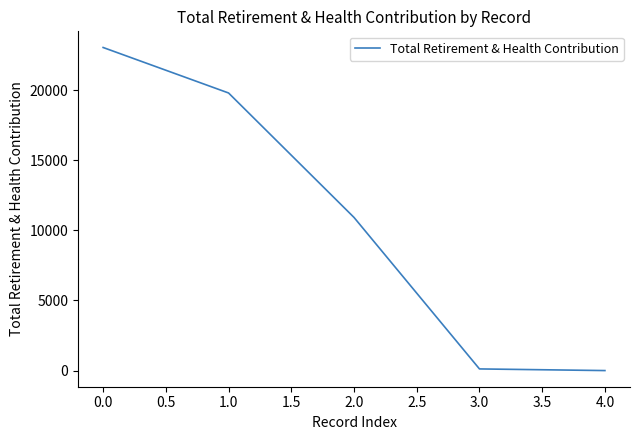

Between 1.0 and 2.0, which is larger?

1.0